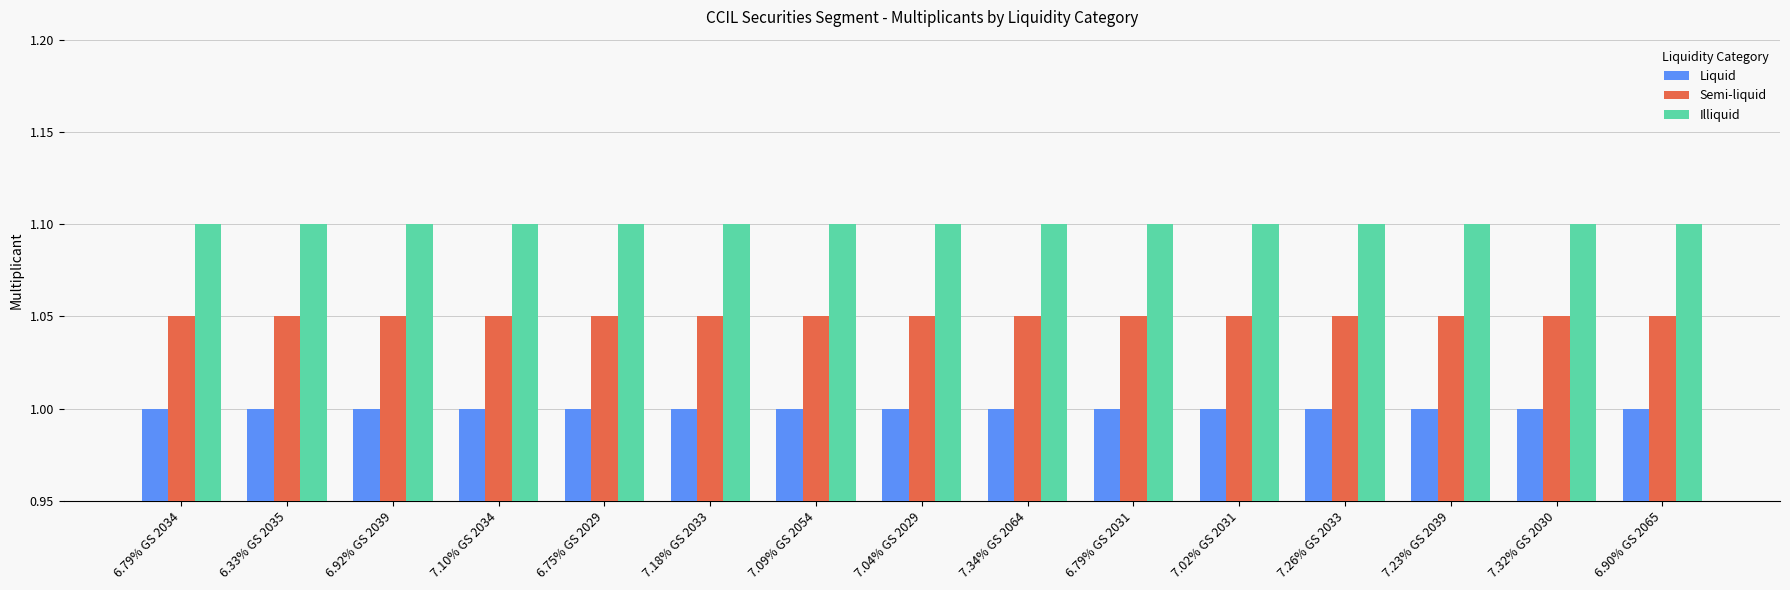

What are all the series names shown in the legend?

Liquid, Semi-liquid, Illiquid